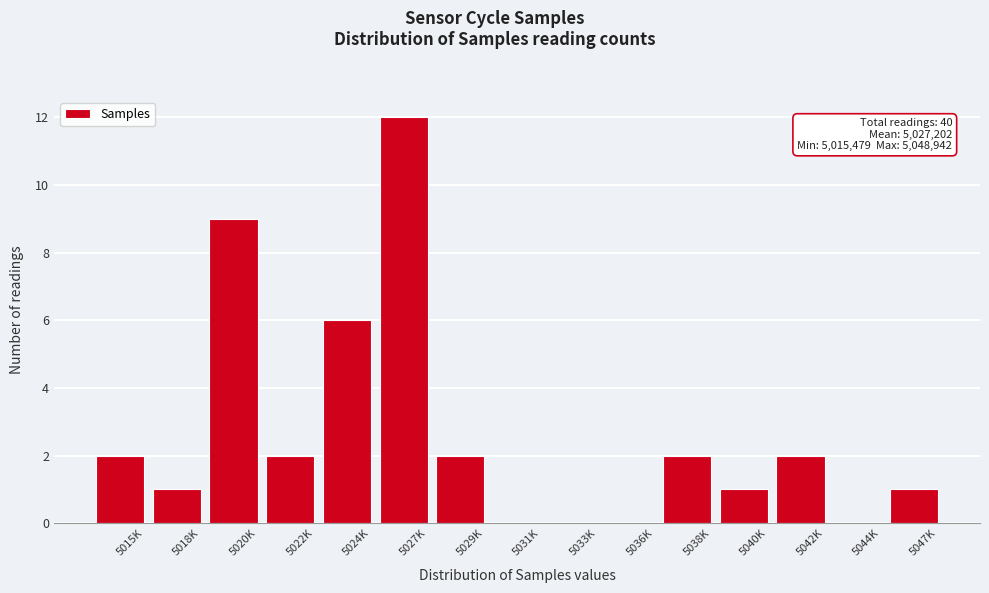

Reading left to right, transcribe all the data shown in this chart.

5015K=2	5018K=1	5020K=9	5022K=2	5024K=6	5027K=12	5029K=2	5031K=0	5033K=0	5036K=0	5038K=2	5040K=1	5042K=2	5044K=0	5047K=1